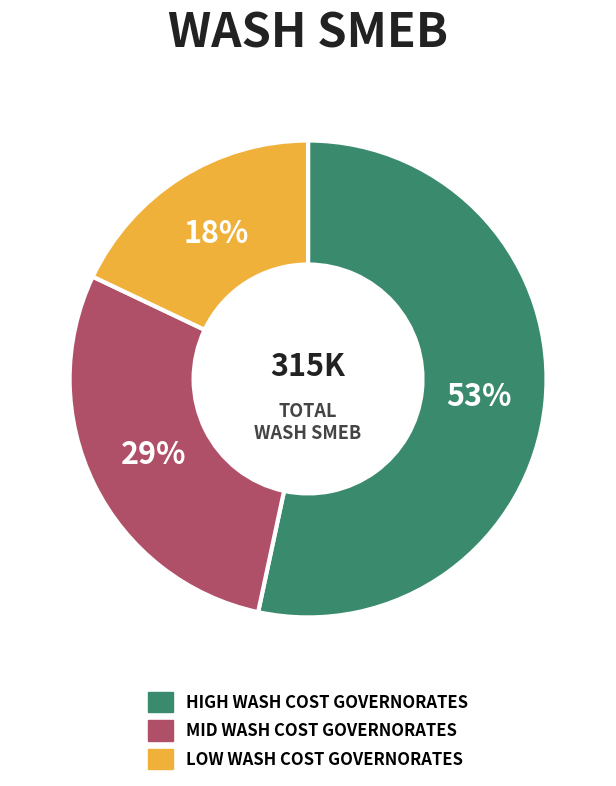

To the nearest percent, what is the average slice percentage?

33%